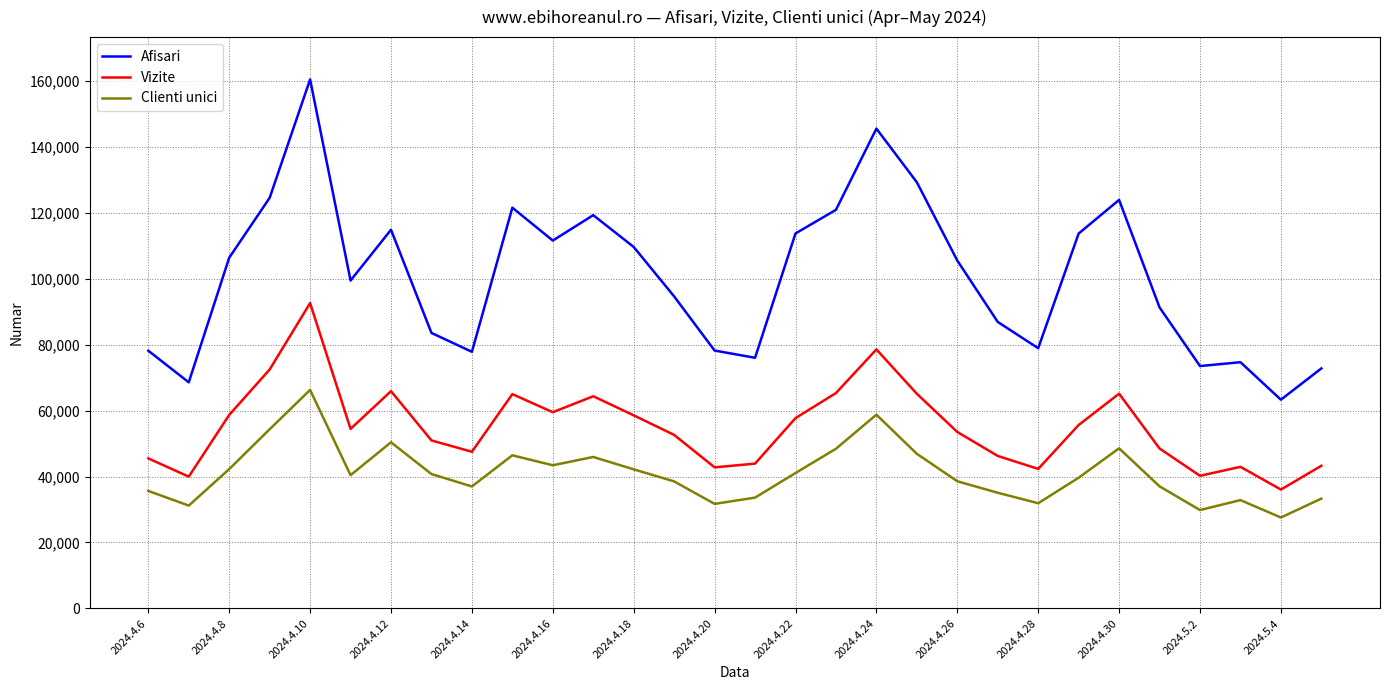

What is the difference between the maximum and minimum values in the Vizite series?

56600